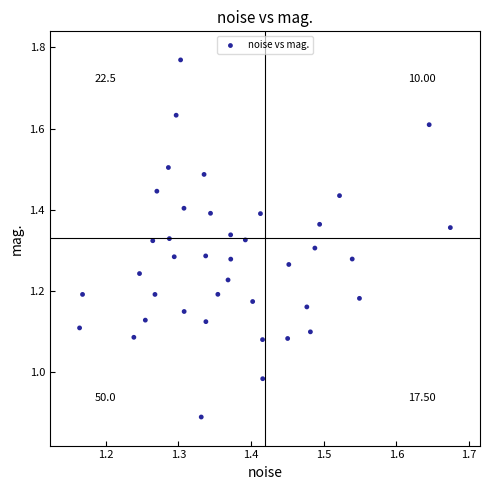

What is the range of Y values (max minus min)?

0.9